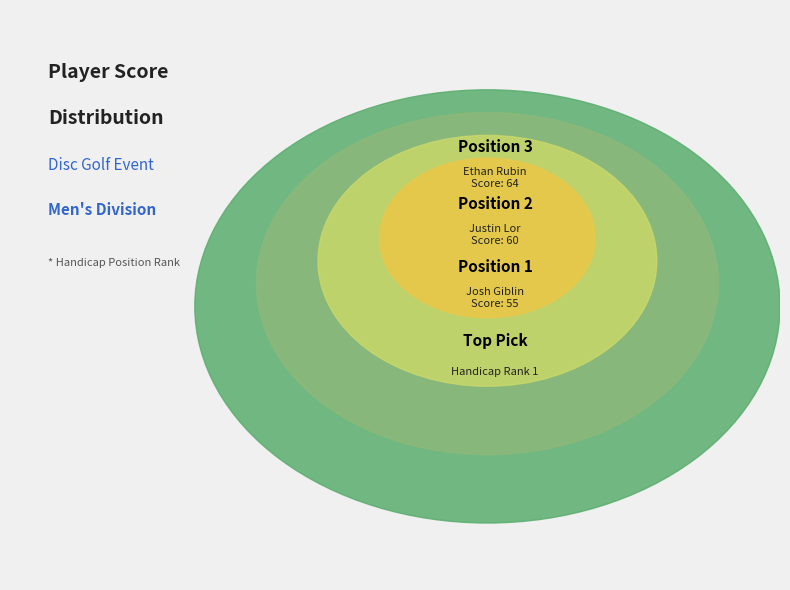

What percentage is the 2 slice, to the nearest percent?

33%